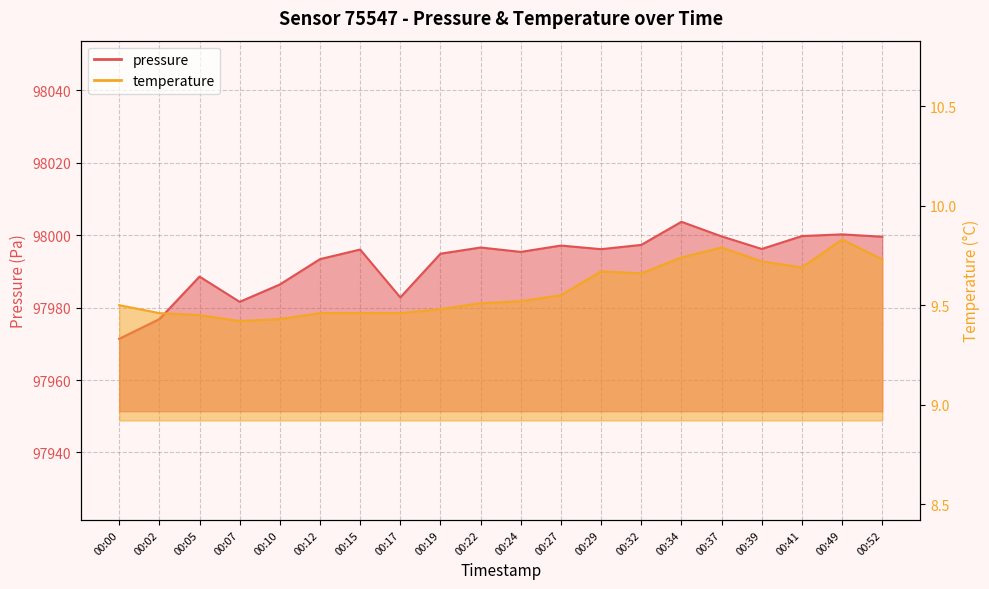

What is the difference between the maximum and minimum values in the pressure series?

32.3